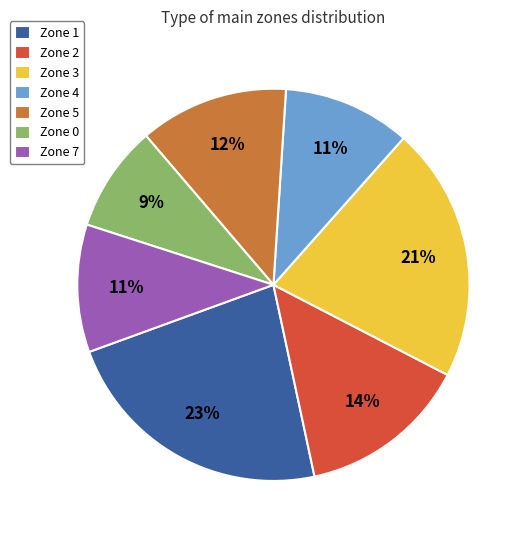

Which slice is the smallest?

Zone 0